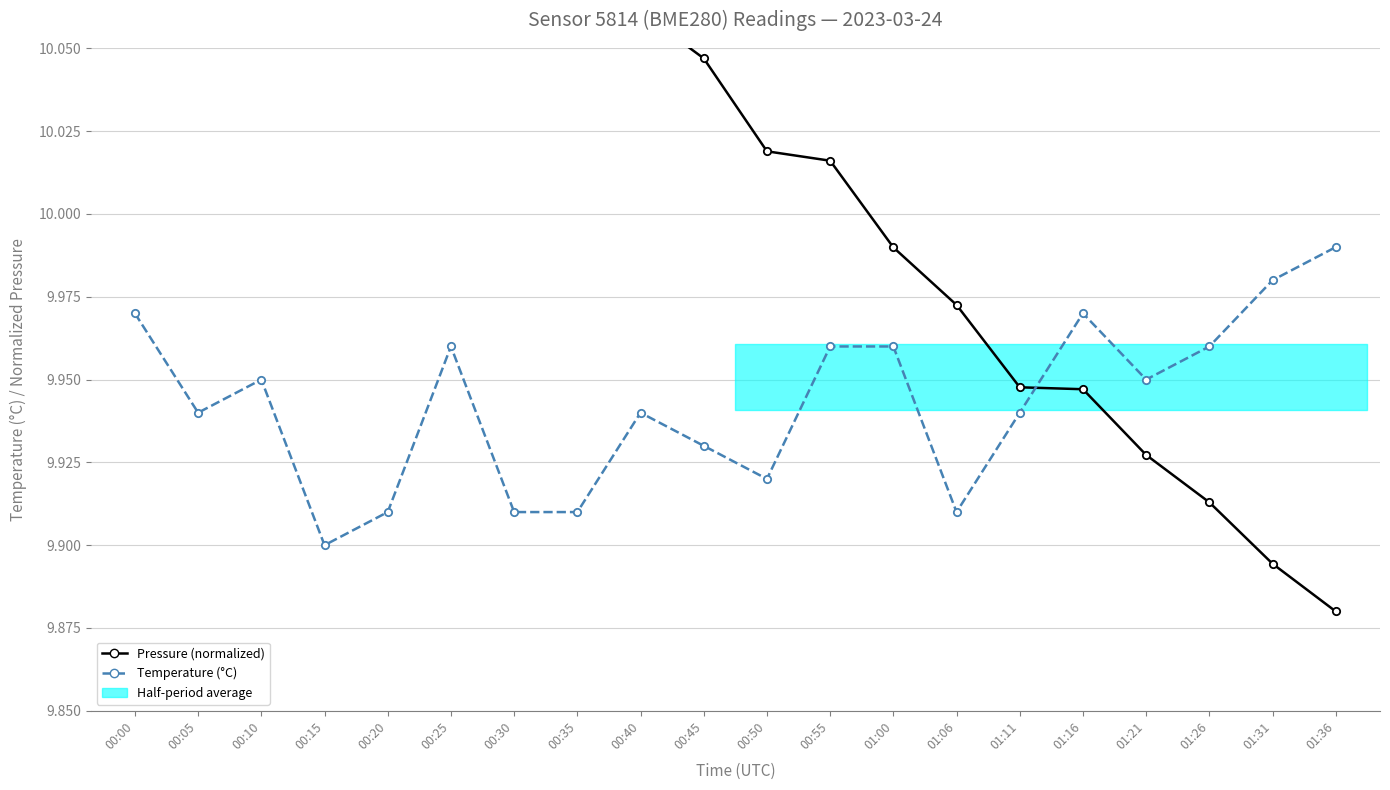

Which series contains the lowest Y value?

Pressure (normalized)